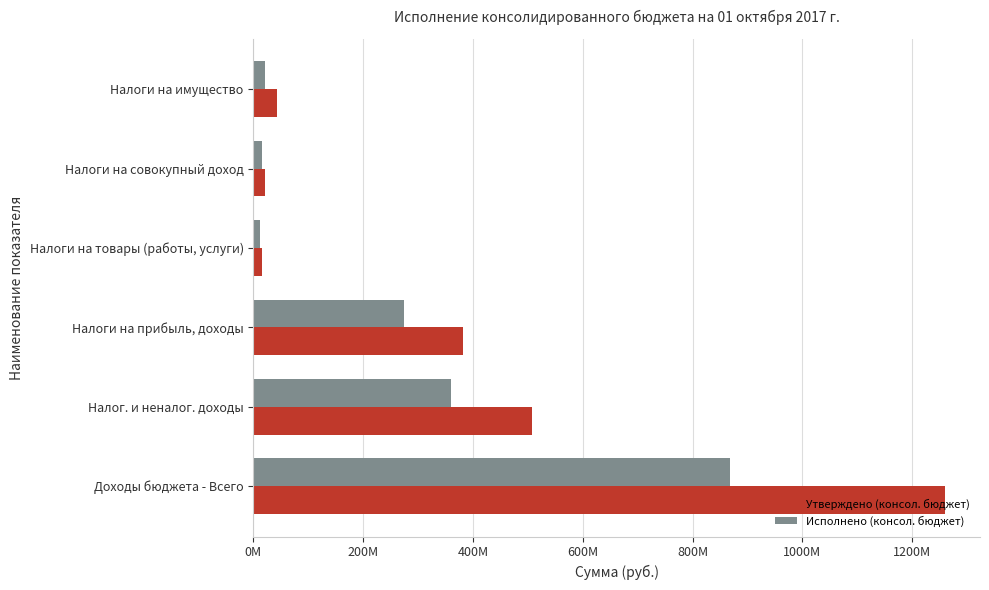

What is the maximum value shown in the chart?

1260630900.0